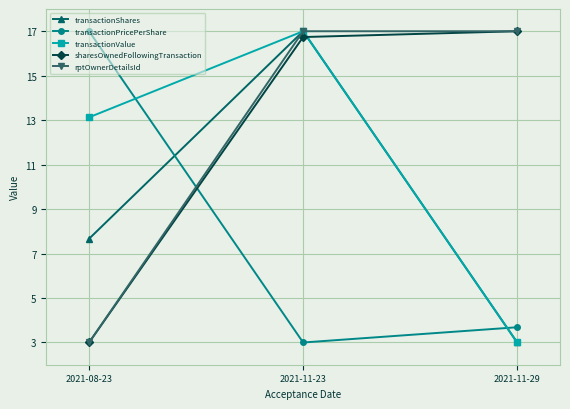

Count the number of categories in the chart.

3